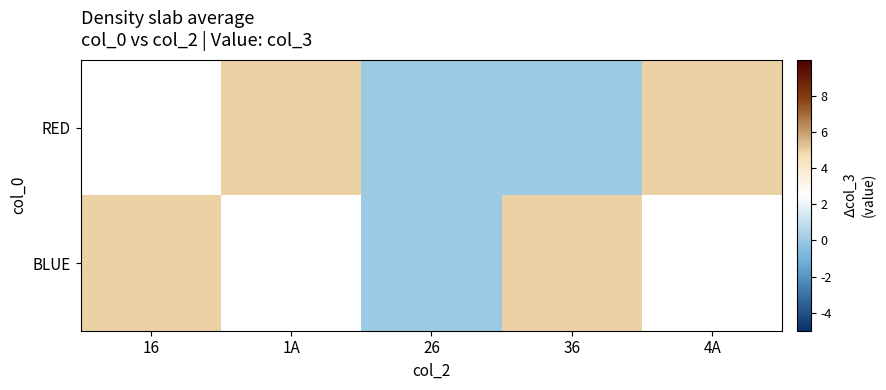

Which series has the widest spread of values?

BLUE